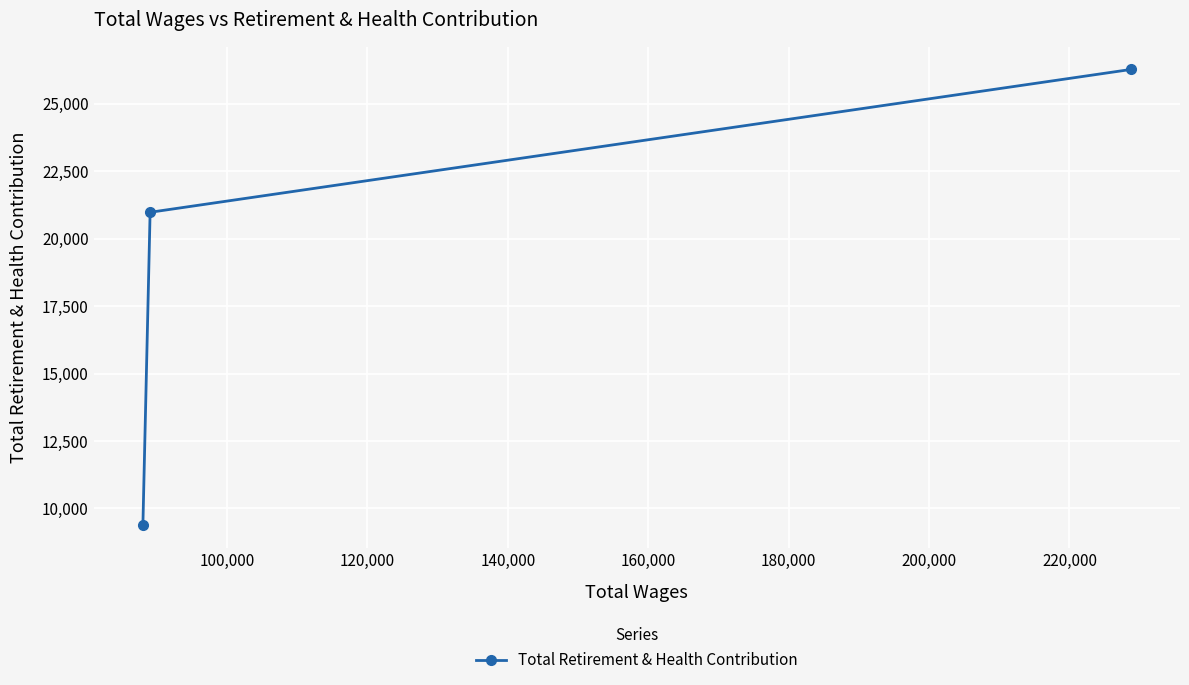

What is the difference between the maximum and minimum values?

16903